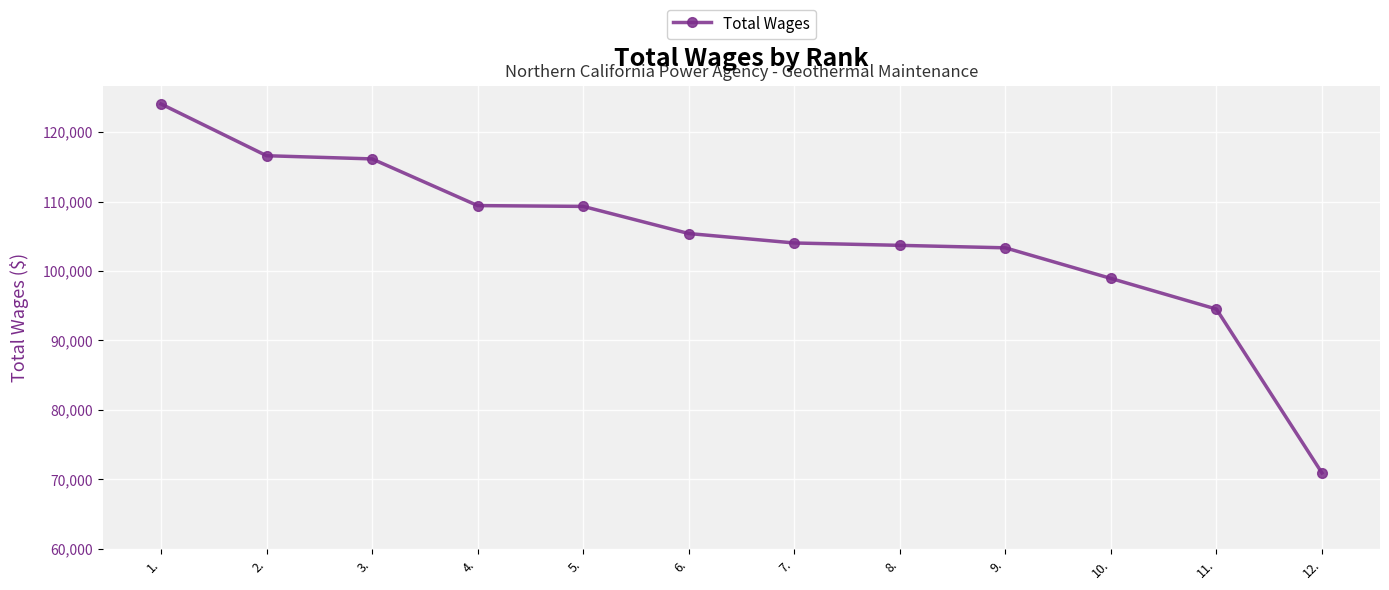

What is the sum of all values?

1256285